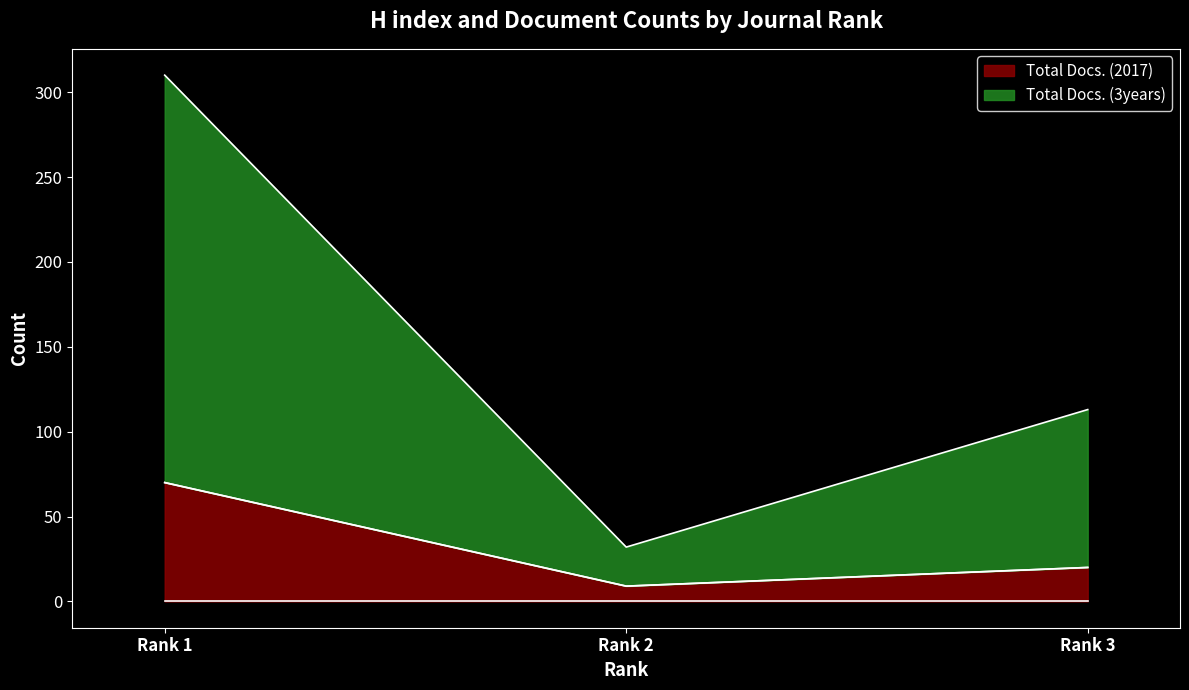

How many values in the Total Docs. (3years) series are below 113?

1